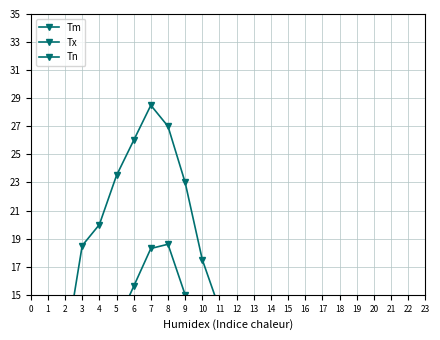

At how many categories does at least one series exceed 27?

1